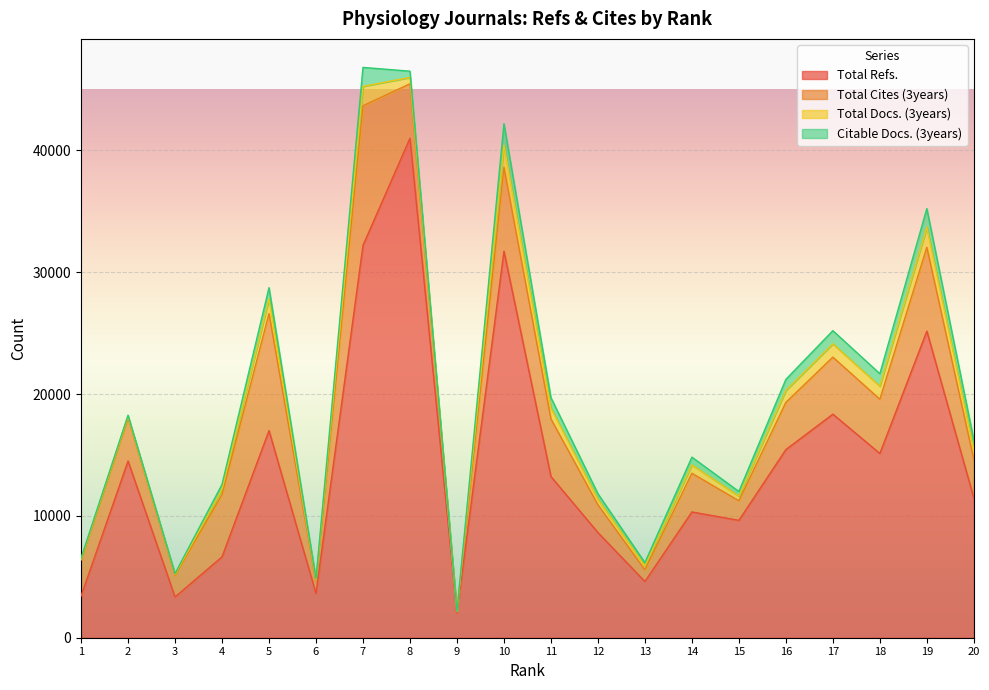

What is the highest value of the Total Refs. series?

40994